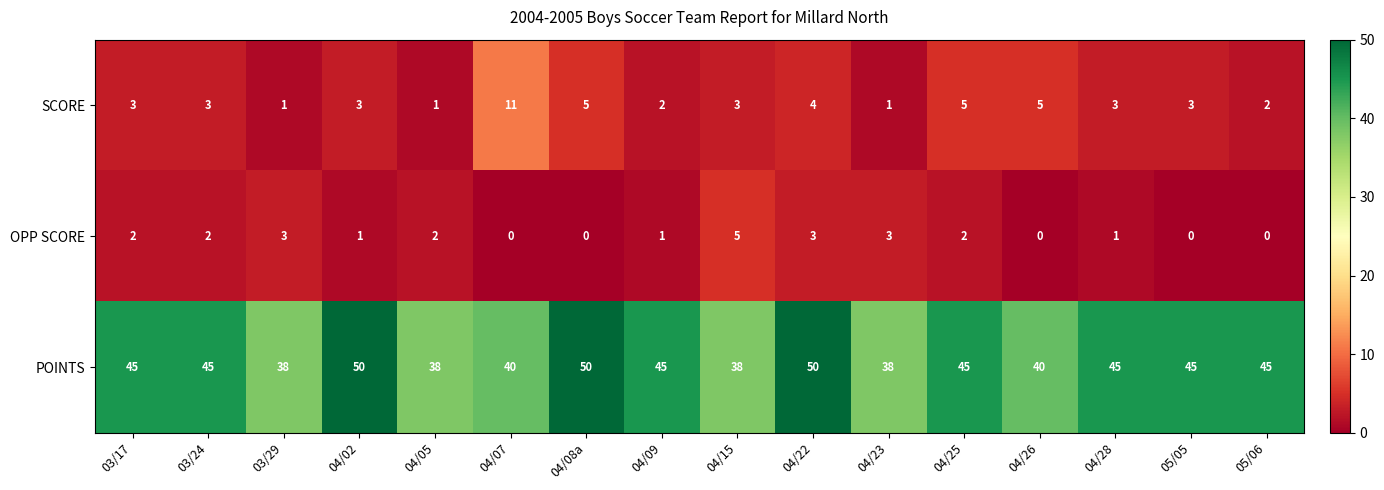

Which series has the largest range (max minus min)?

POINTS